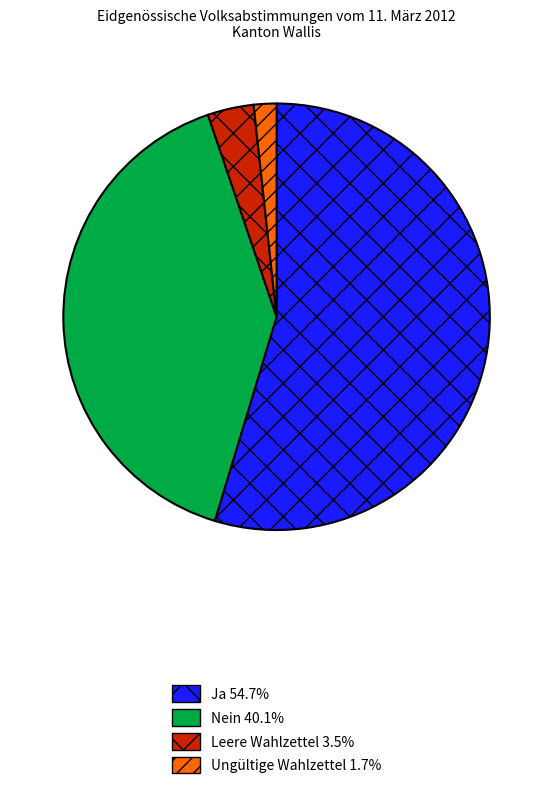

Which category has the smallest portion of the pie?

Ungültige Wahlzettel